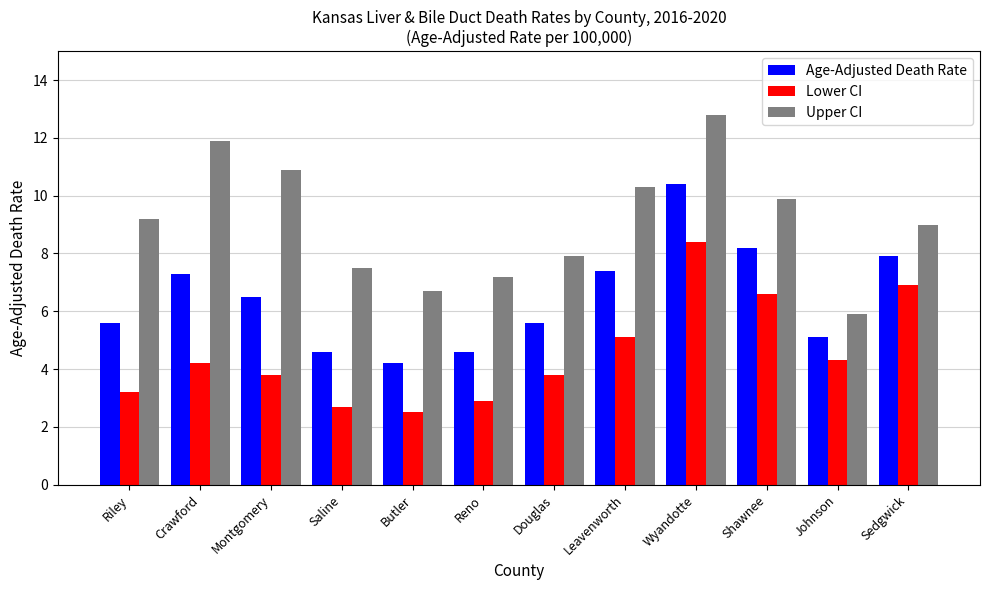

Rank the series at Montgomery from highest to lowest value.

Upper CI, Age-Adjusted Death Rate, Lower CI